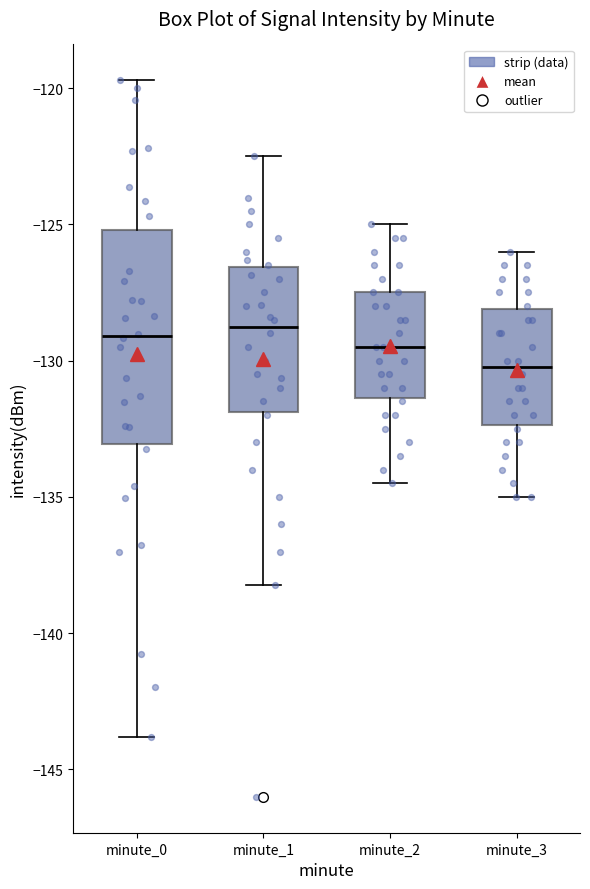

Where does the lower whisker of the box for minute_1 end on the y-axis? The values are not printed on the chart, so give them approximately, as read against the axis.

-138.0